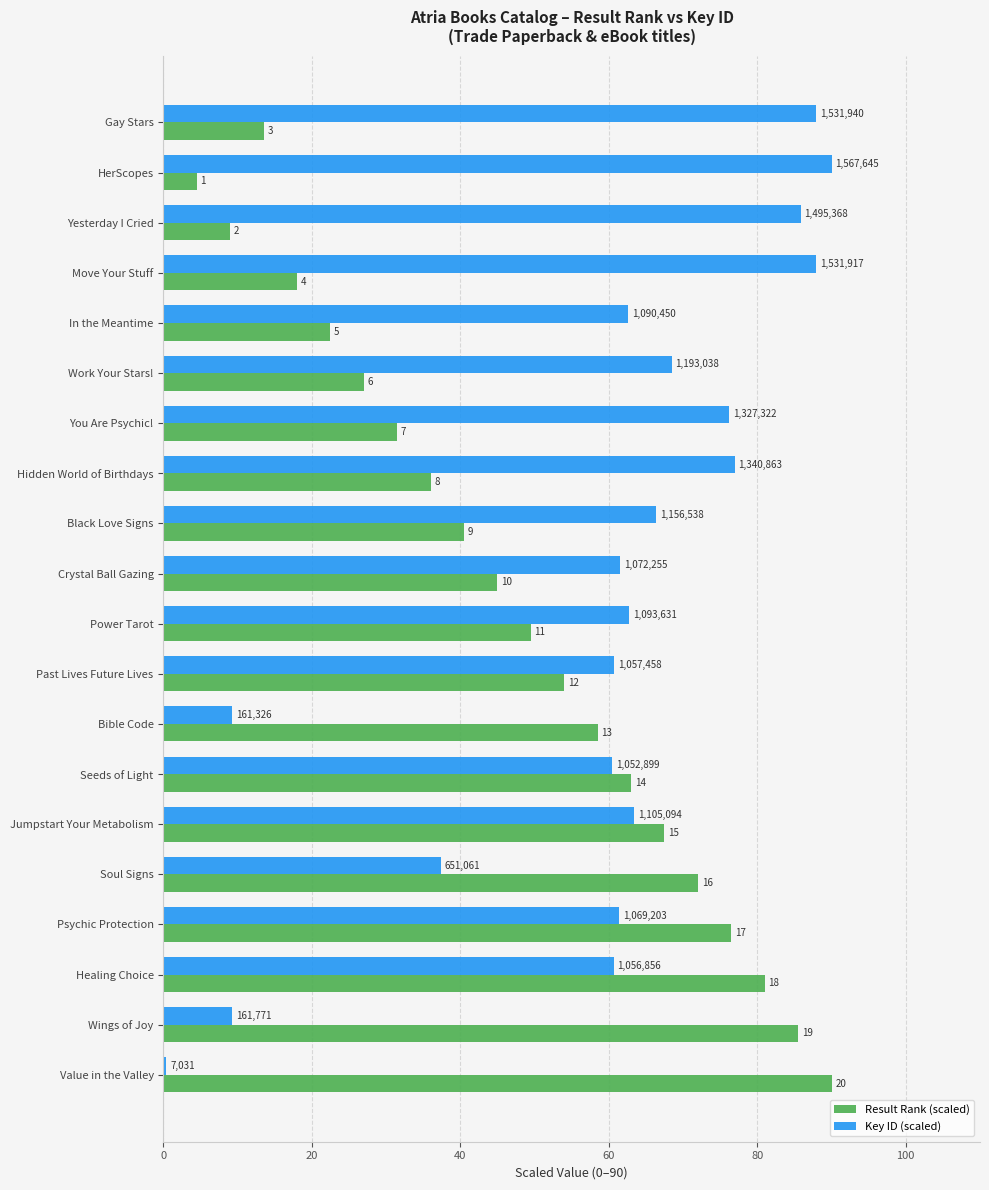

What are all the series names shown in the legend?

Result Rank (scaled), Key ID (scaled)